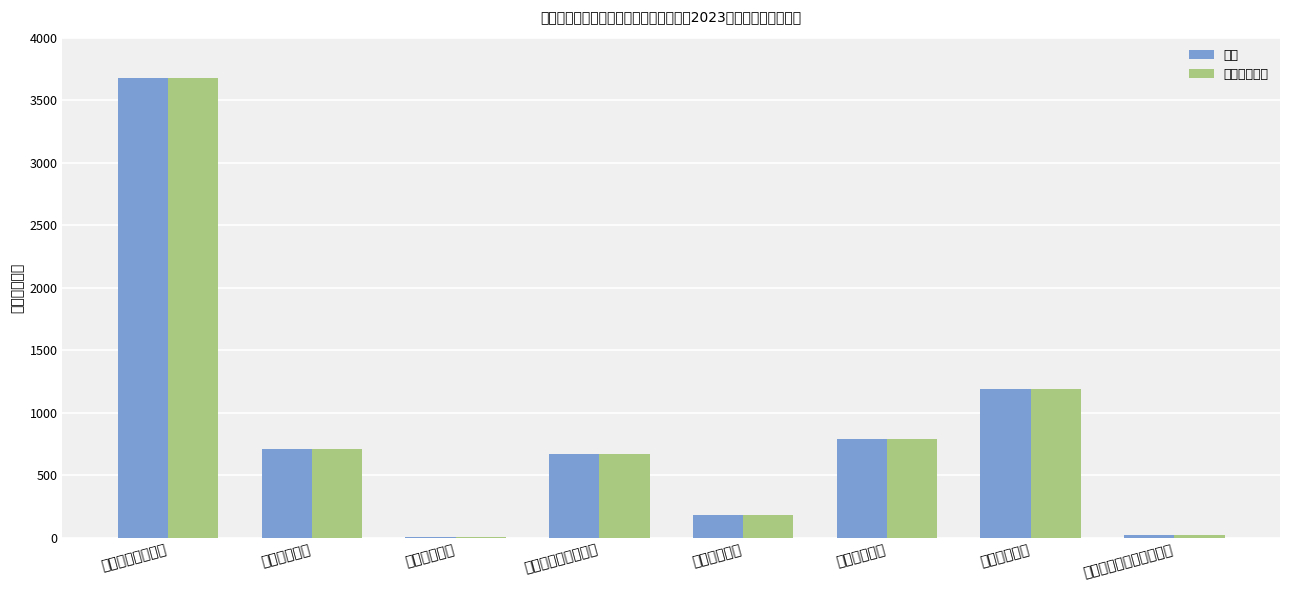

Read the 合计 value at 灾害防治及应急管理支出.

25.0